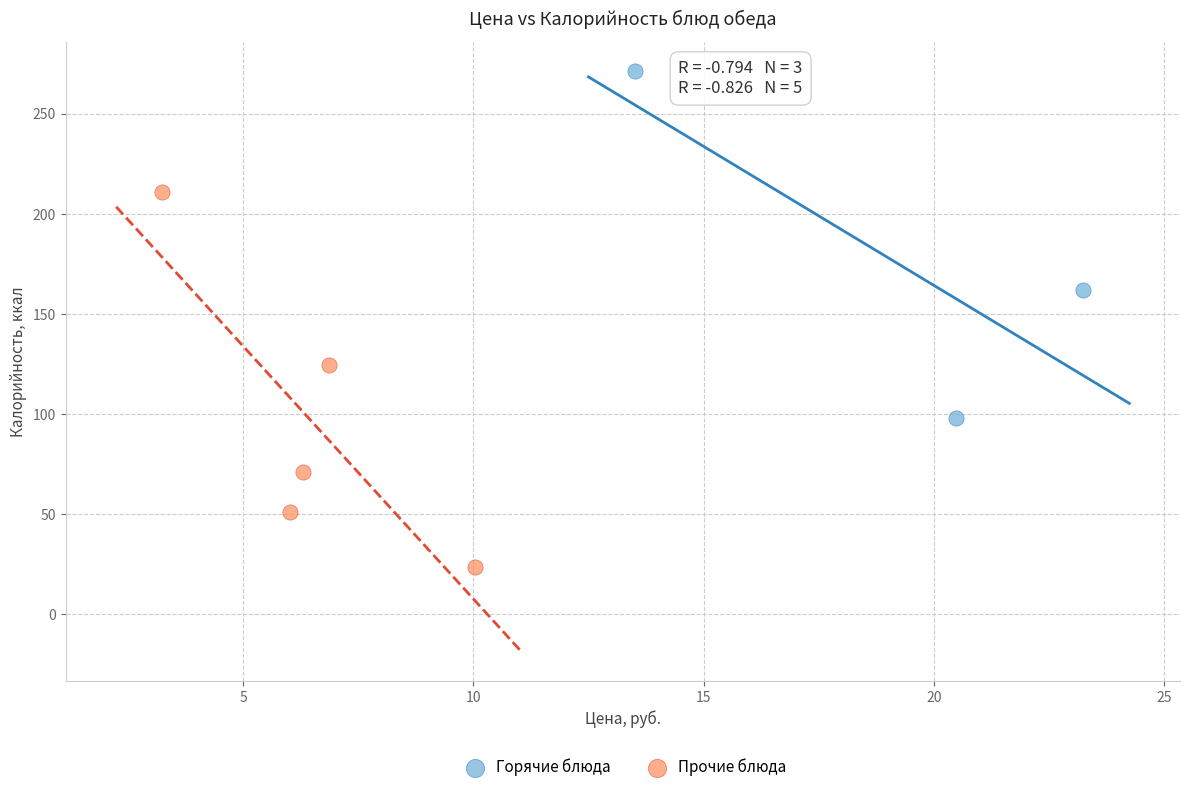

Which series contains the highest Y value?

Горячие блюда